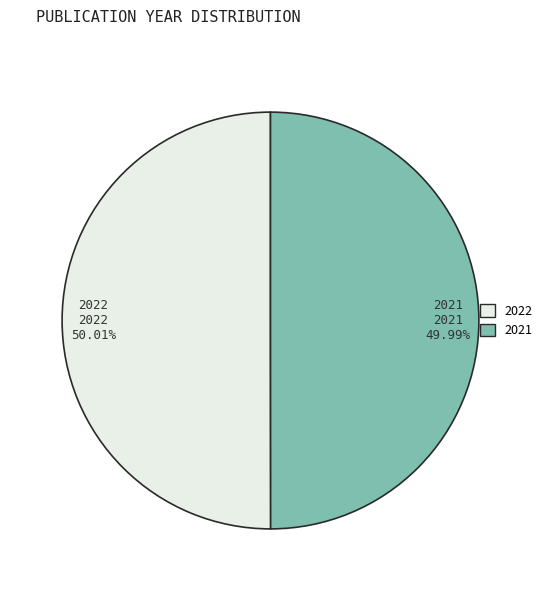

Combined, what portion of the pie is 2022 and 2021?

100.0%